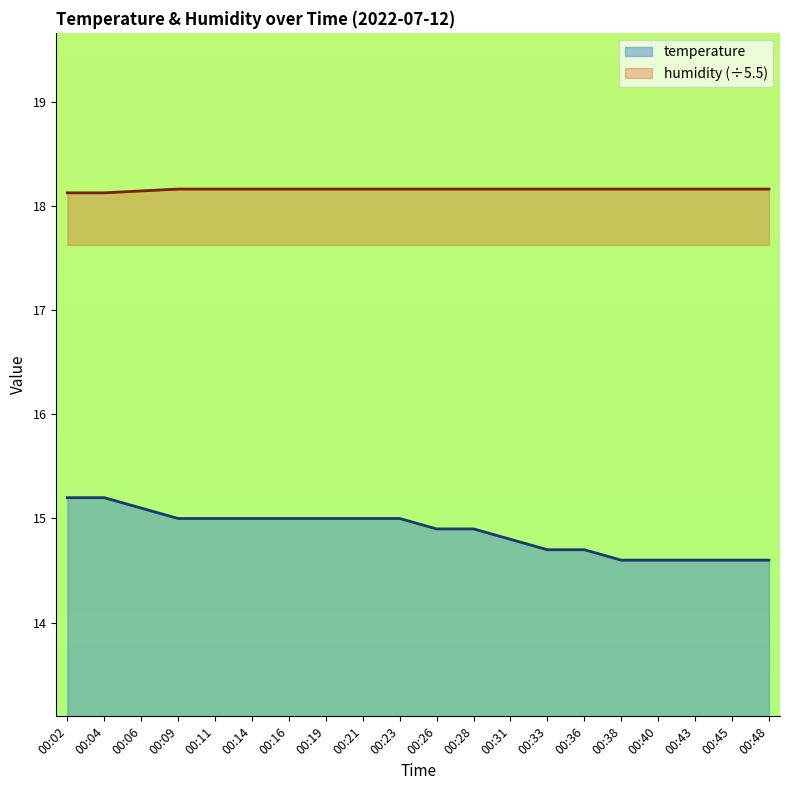

What are all the series names shown in the legend?

temperature, humidity (÷5.5)